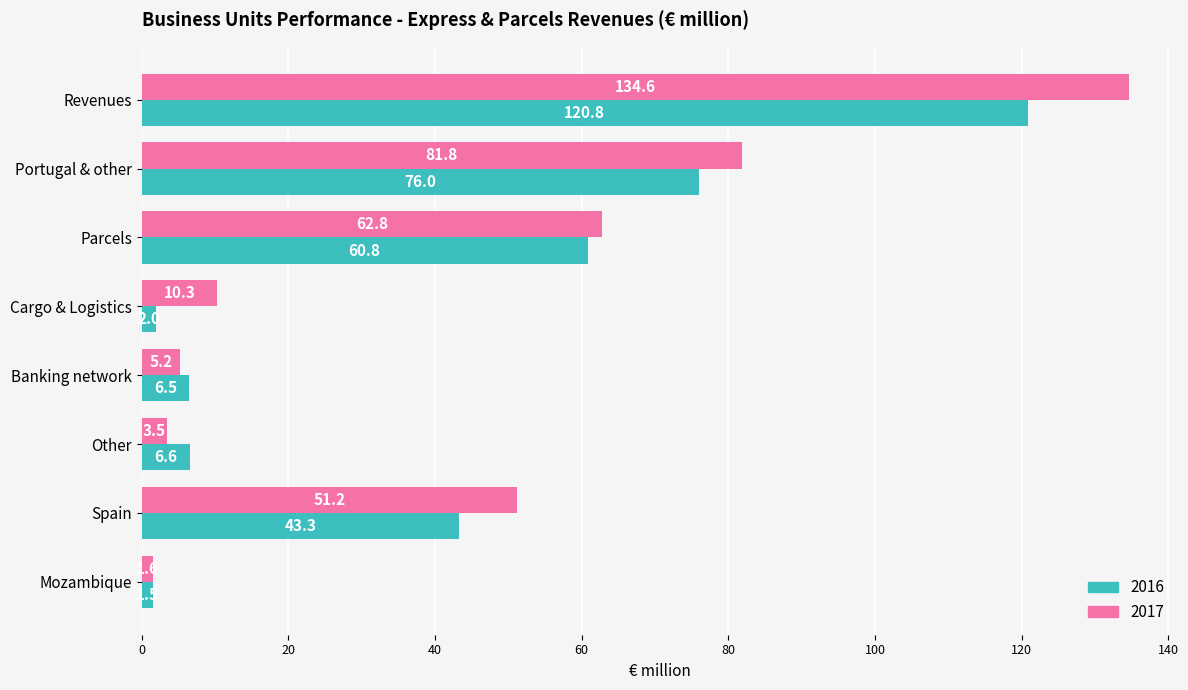

How many data points in 2016 are less than 43?

4